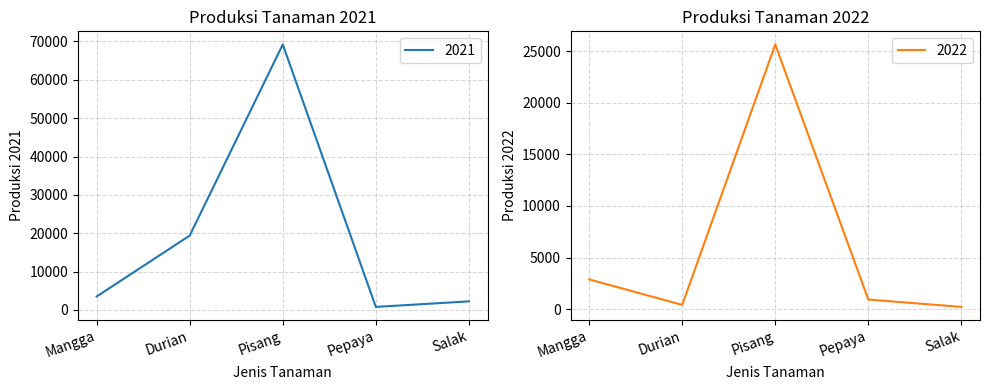

True or false: 2022 and 2021 cross at least once.

True